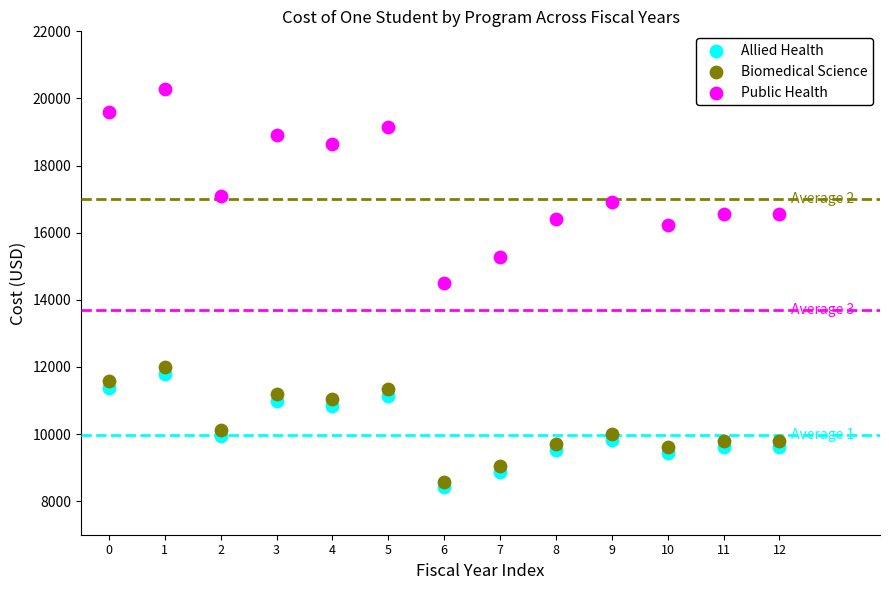

Across all series, what Y value is closest to 14348?

14506.6